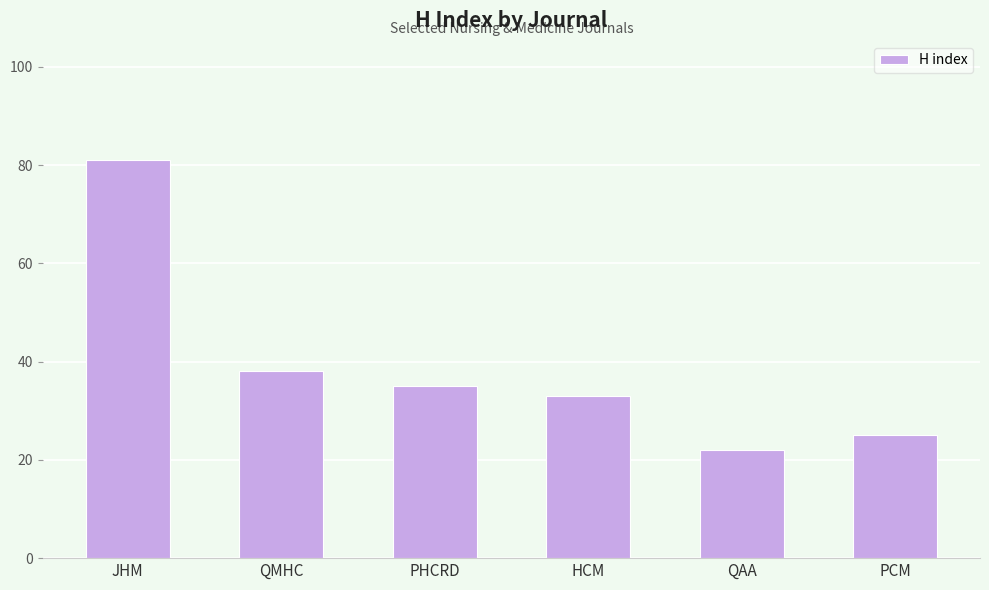

What is the ratio of the value at JHM to the value at QMHC?

2.1